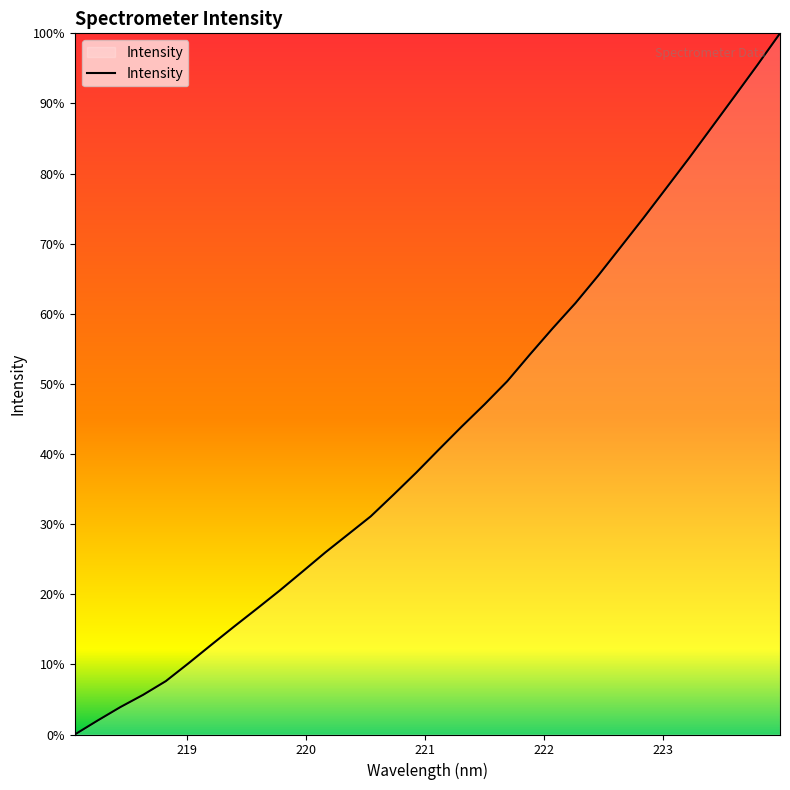

Does the chart have visible grid lines?

No